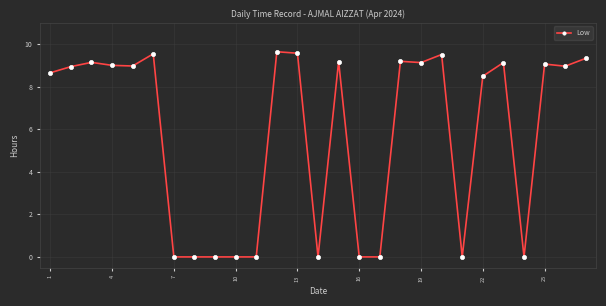

True or false: the data has more than 2 interior local peaks.

True